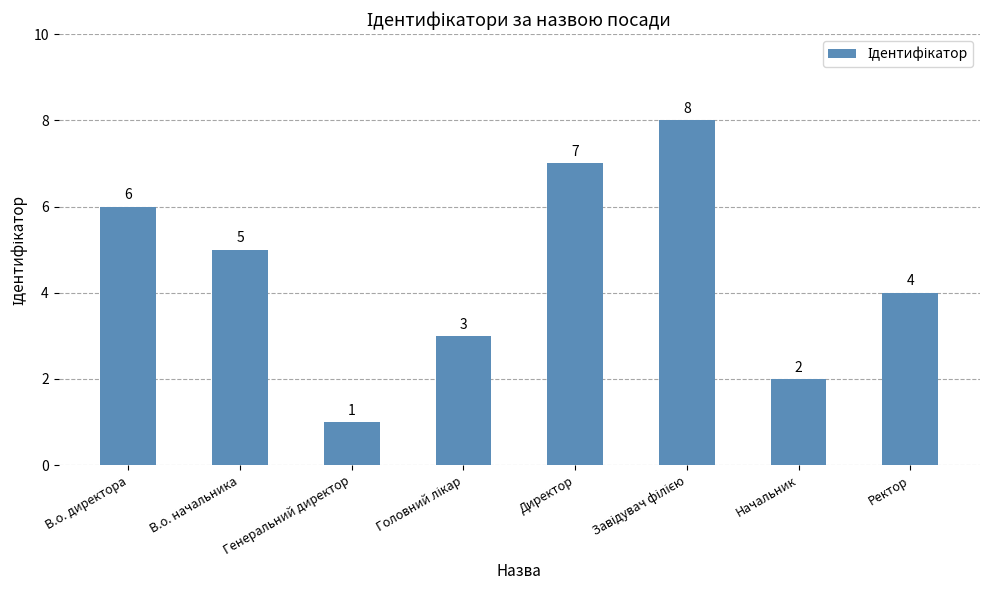

What is the sum of the values at В.о. директора and Генеральний директор?

7